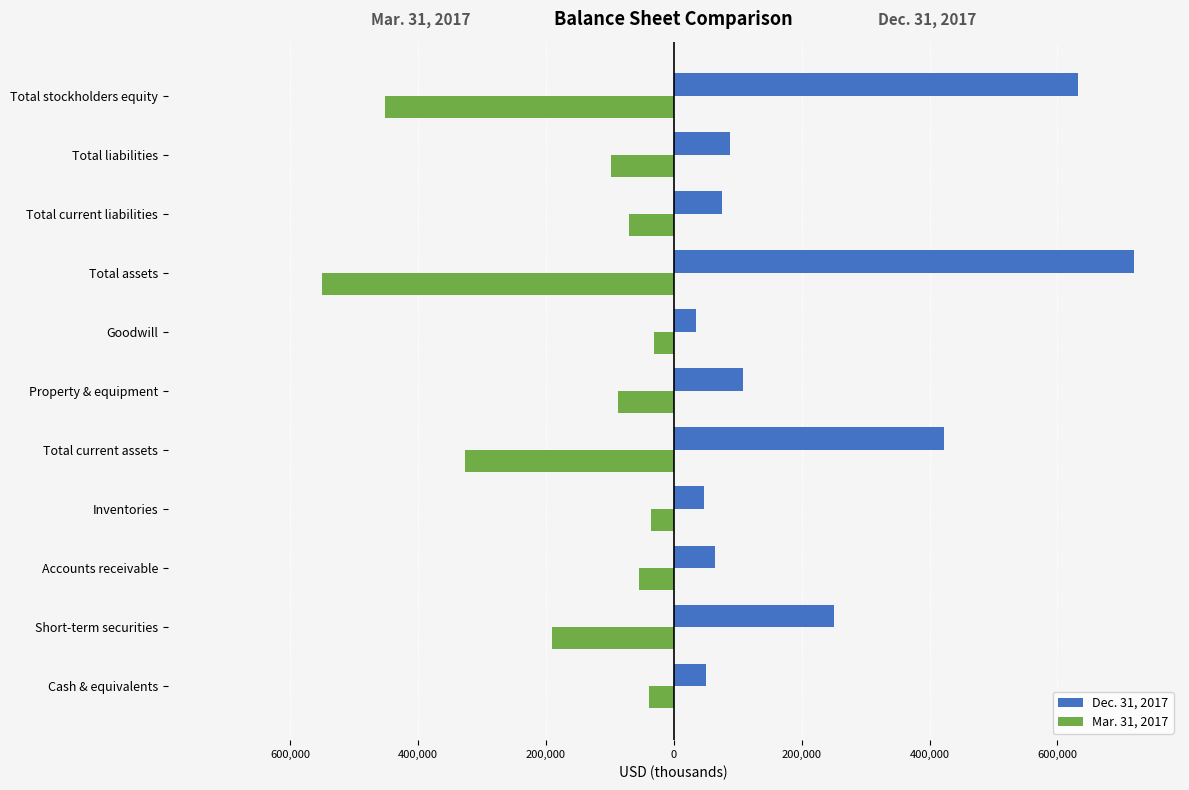

What are all the series names shown in the legend?

Dec. 31, 2017, Mar. 31, 2017